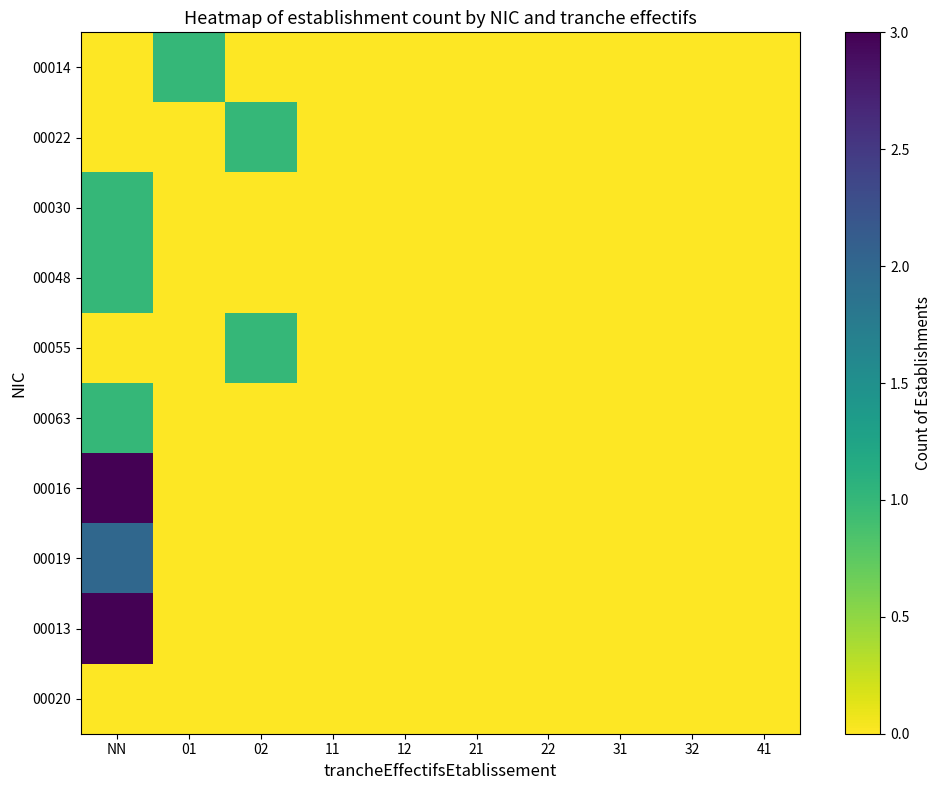

How many 00019 values are between 0 and 1?

9